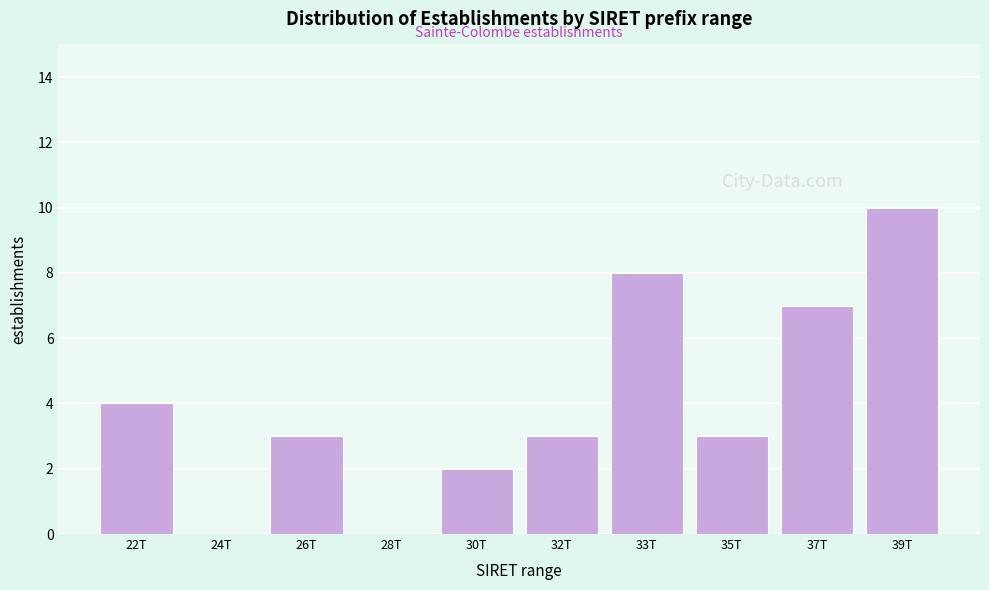

Reading left to right, transcribe all the data shown in this chart.

22T=4	24T=0	26T=3	28T=0	30T=2	32T=3	33T=8	35T=3	37T=7	39T=10